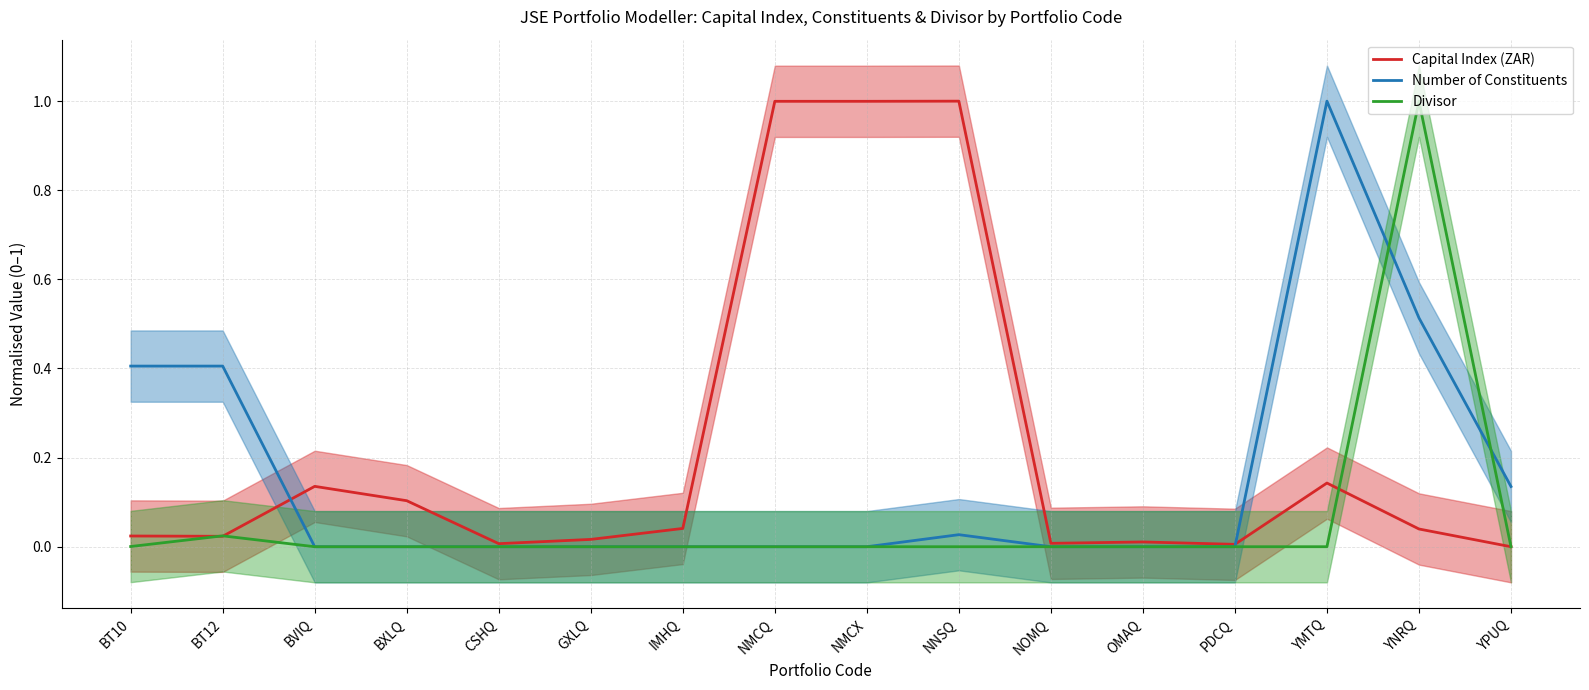

After their last crossing, which series has the higher values: Capital Index (ZAR) or Number of Constituents?

Number of Constituents